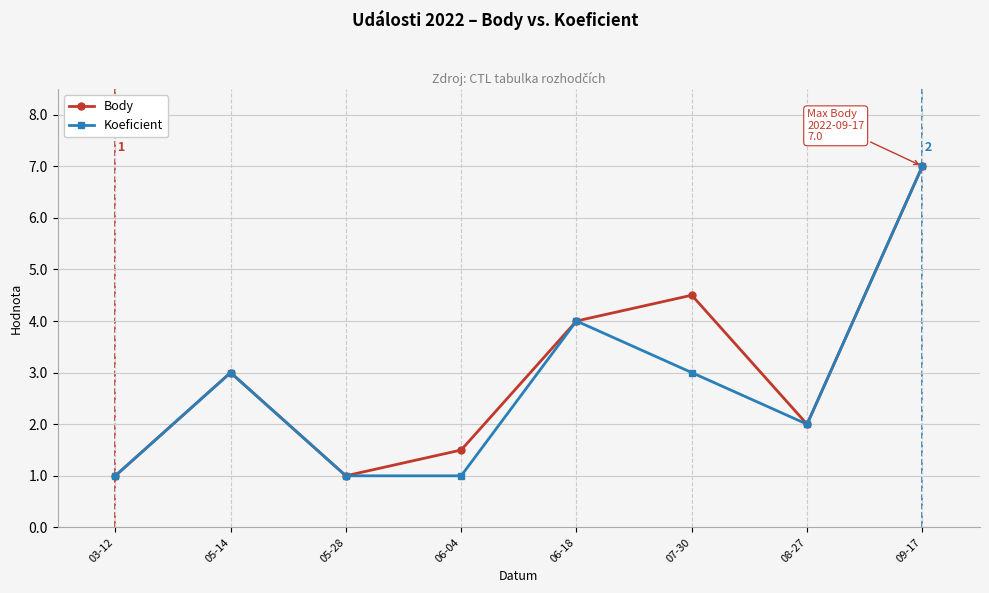

What is the lowest value of the Koeficient series?

1.0